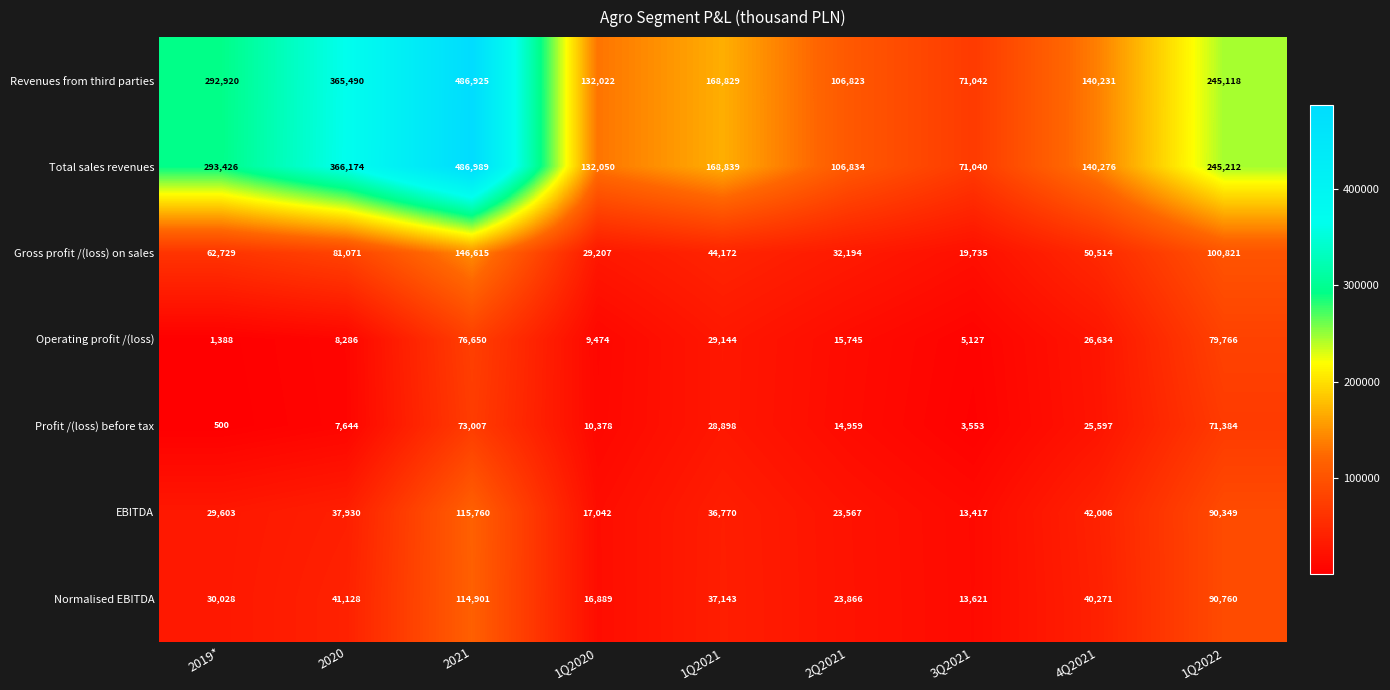

Read the Total sales revenues value at 2Q2021.

106834